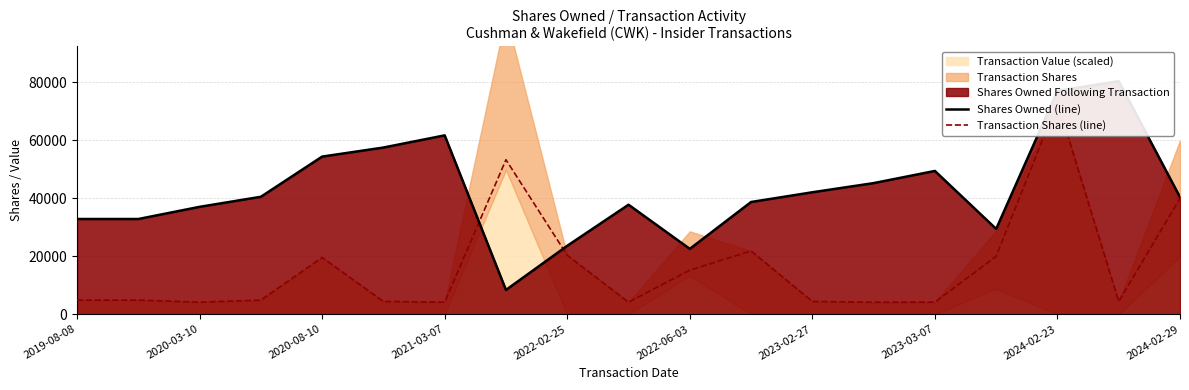

Which has a higher value, 15 or 11?

11